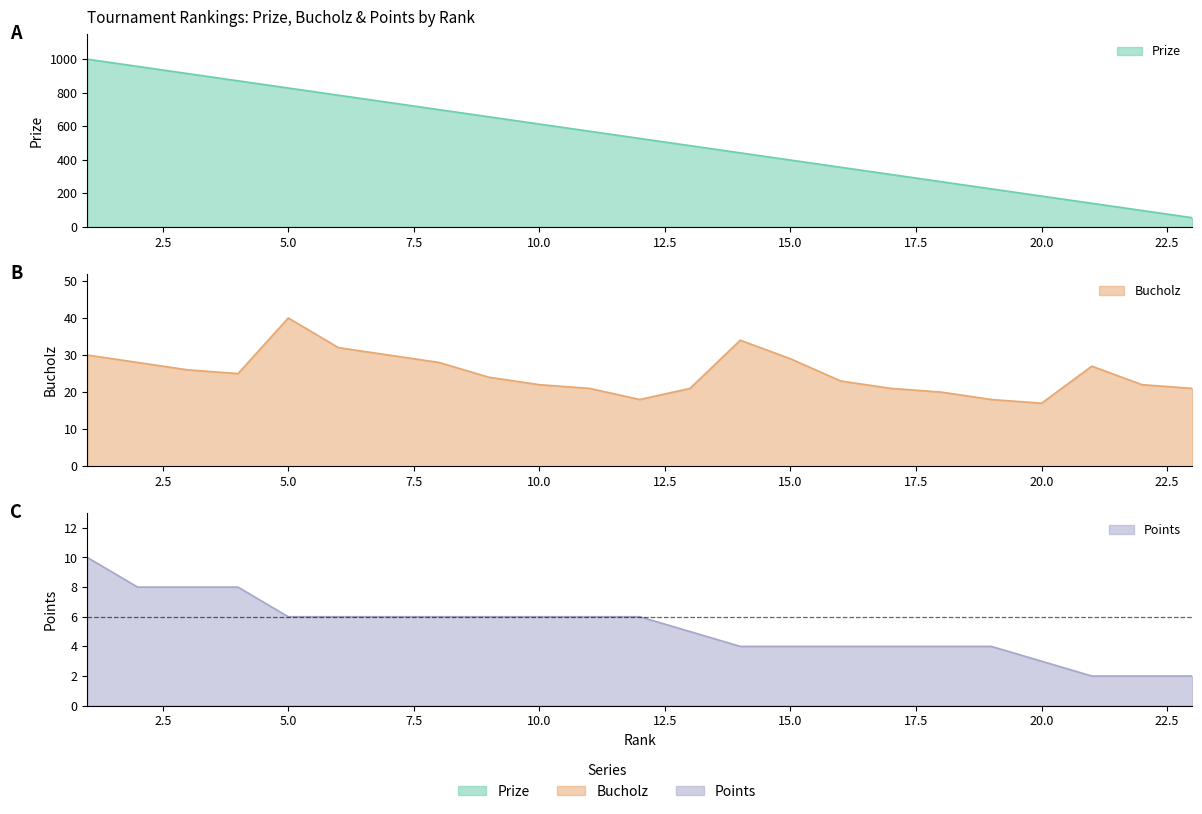

What is the difference between the Points values at 9 and 1?

4